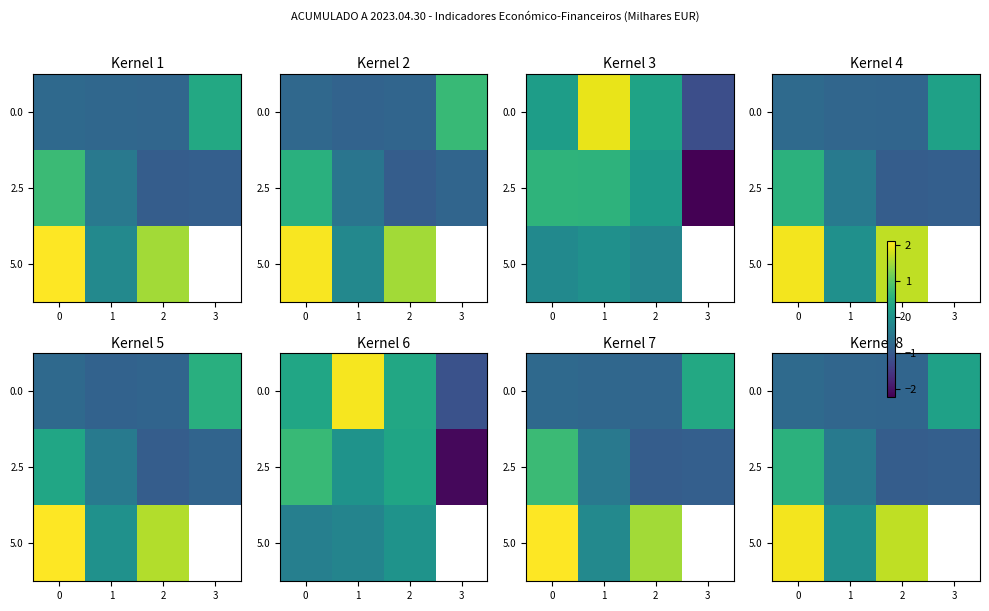

What is the spread (max minus min) of values at 0?

2.7